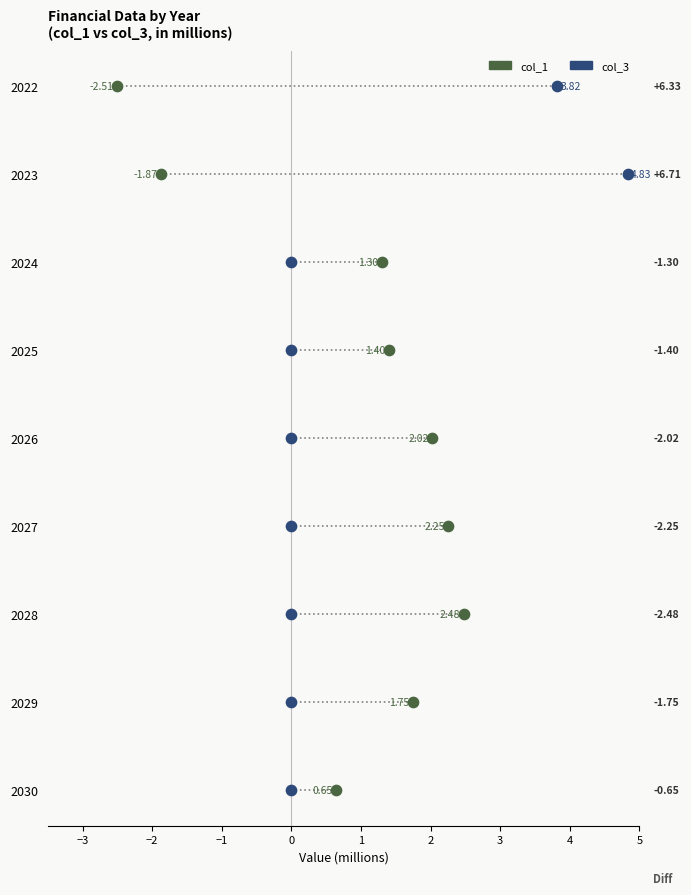

Which series has the widest spread of Y values?

col_1